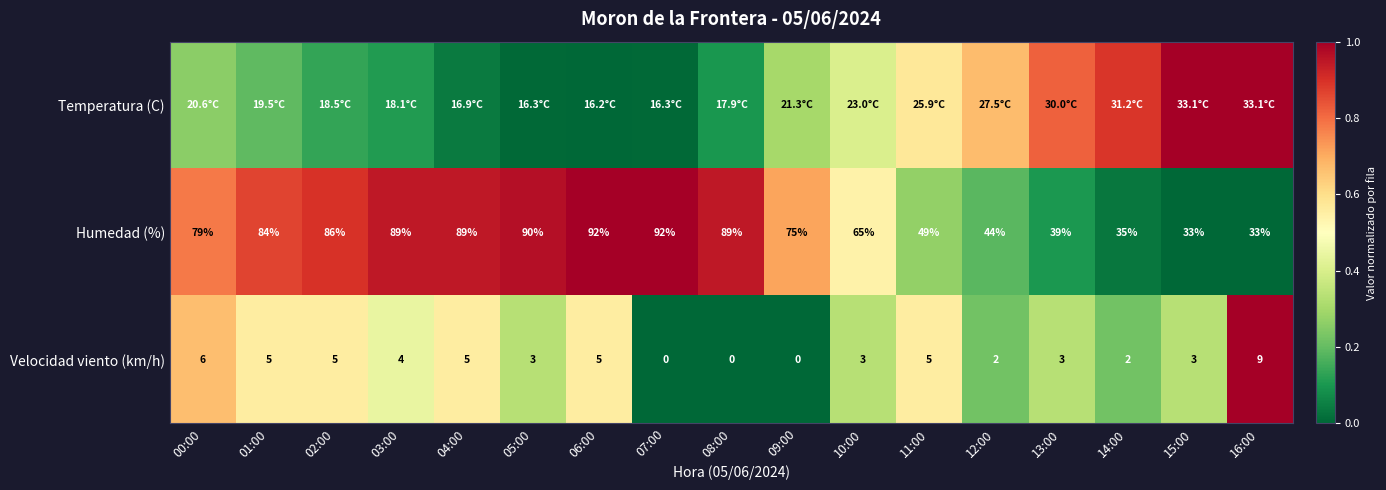

Between 00:00 and 12:00, which series saw the biggest shift?

Humedad (%)